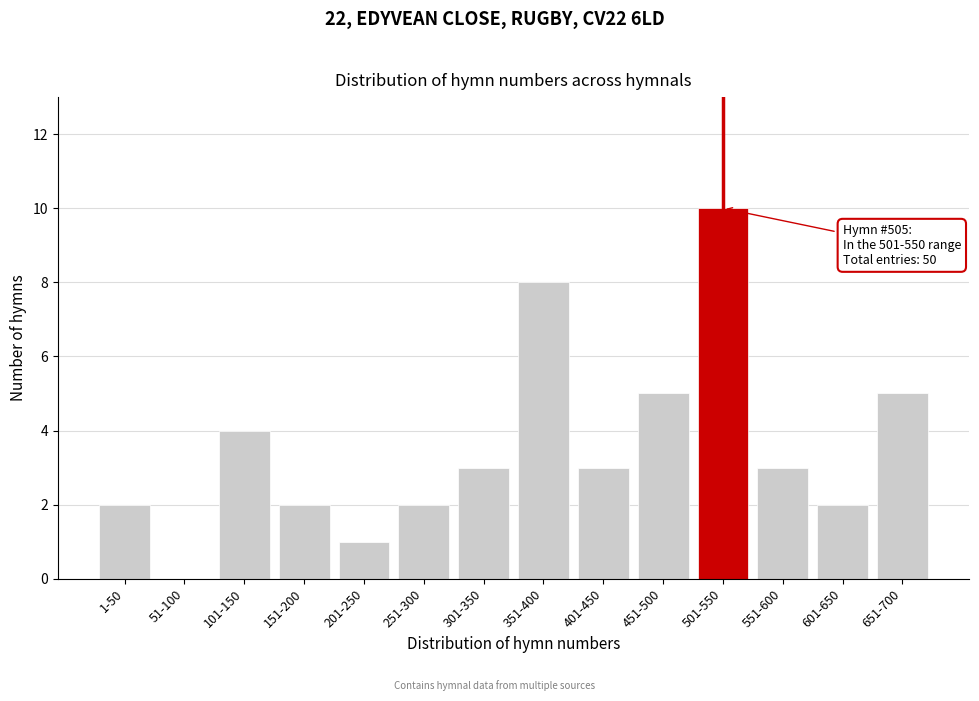

Reading right to left, transcribe all the data shown in this chart.

651-700=5	601-650=2	551-600=3	501-550=10	451-500=5	401-450=3	351-400=8	301-350=3	251-300=2	201-250=1	151-200=2	101-150=4	51-100=0	1-50=2